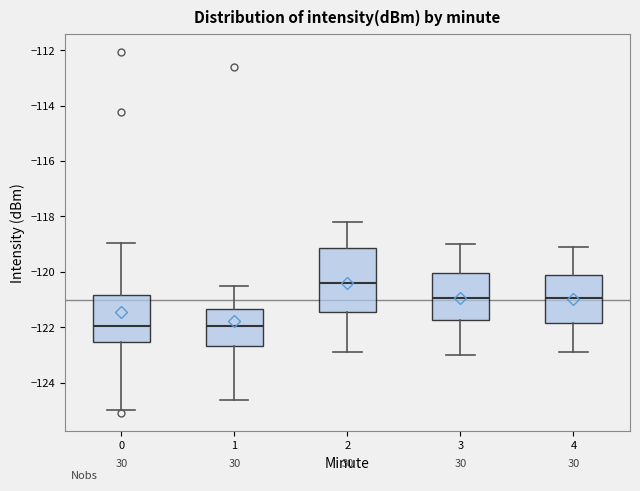

Which box has the highest median line?

2